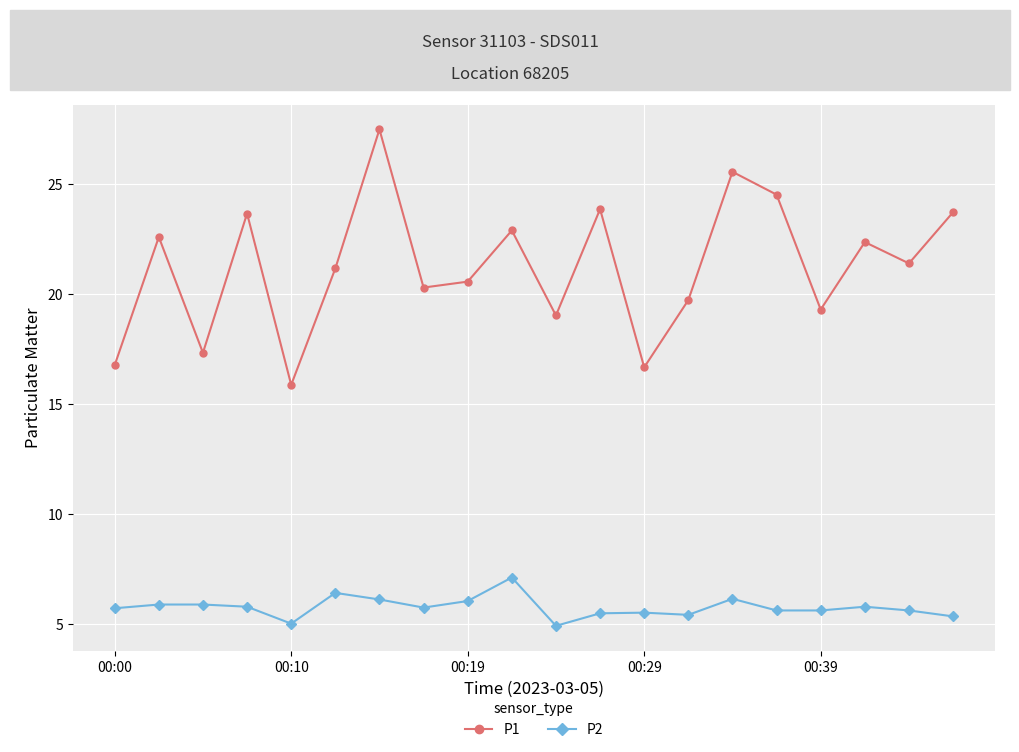

What is the difference between the maximum and minimum values in the P2 series?

2.2